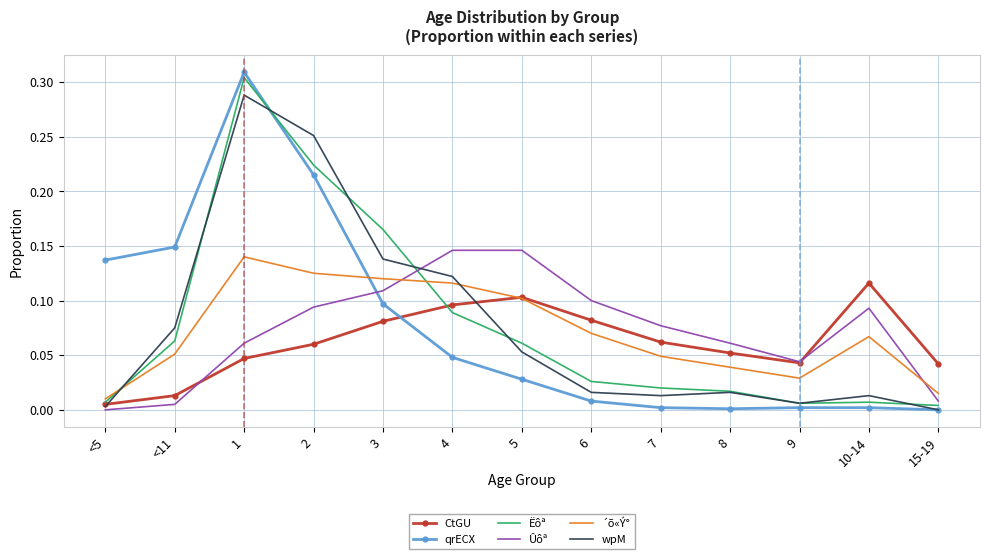

True or false: CtGU and qrECX cross at least once.

True